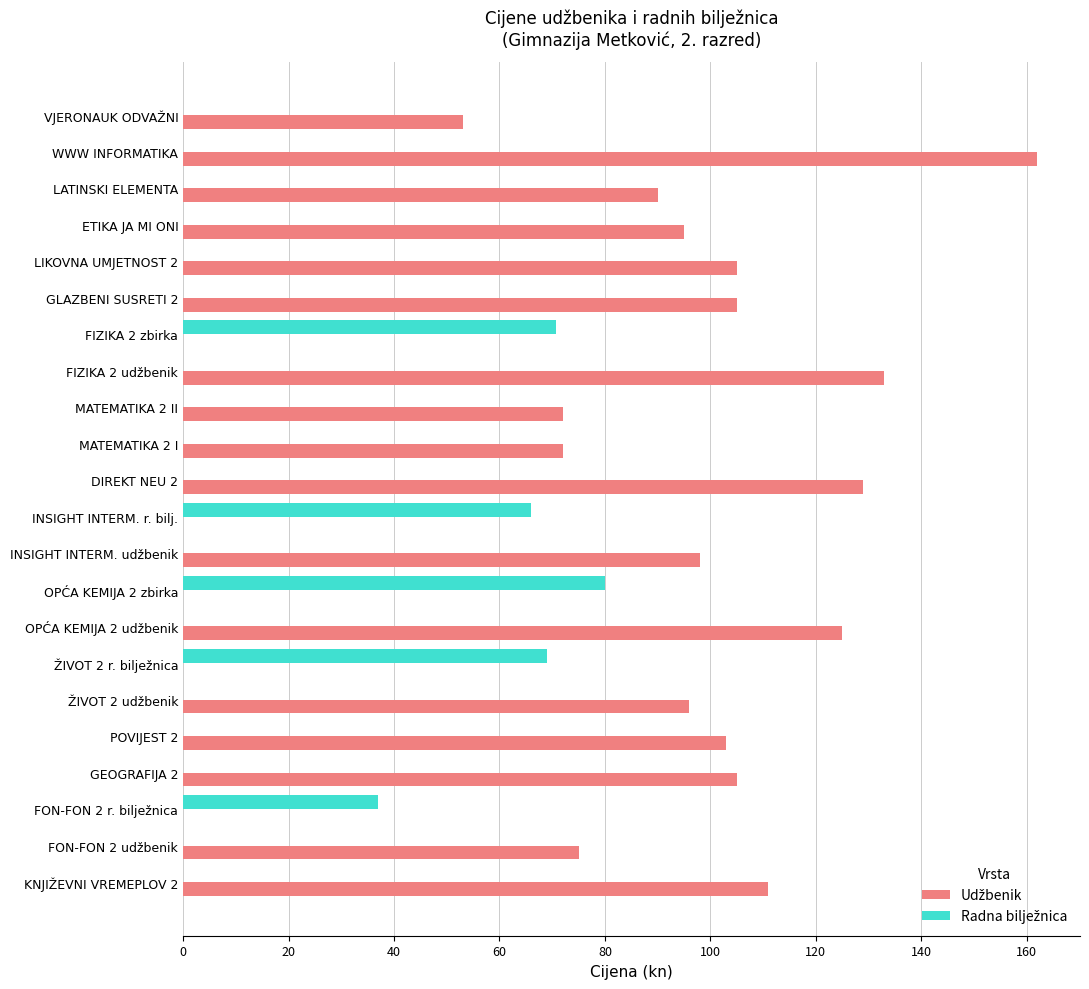

What is the total value across all series at FIZIKA 2 zbirka?

70.7